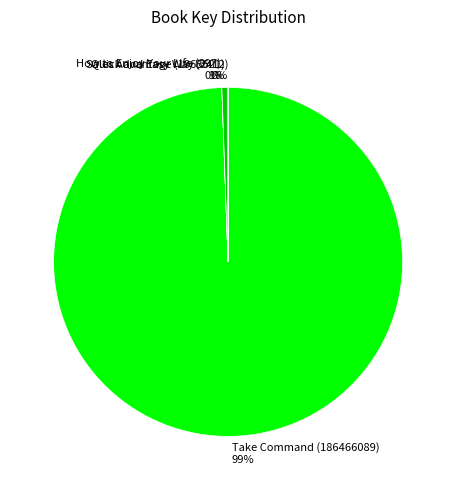

To the nearest percent, what is the combined percentage of Take Command (186466089) and Sales Advantage (1065621)?

100%